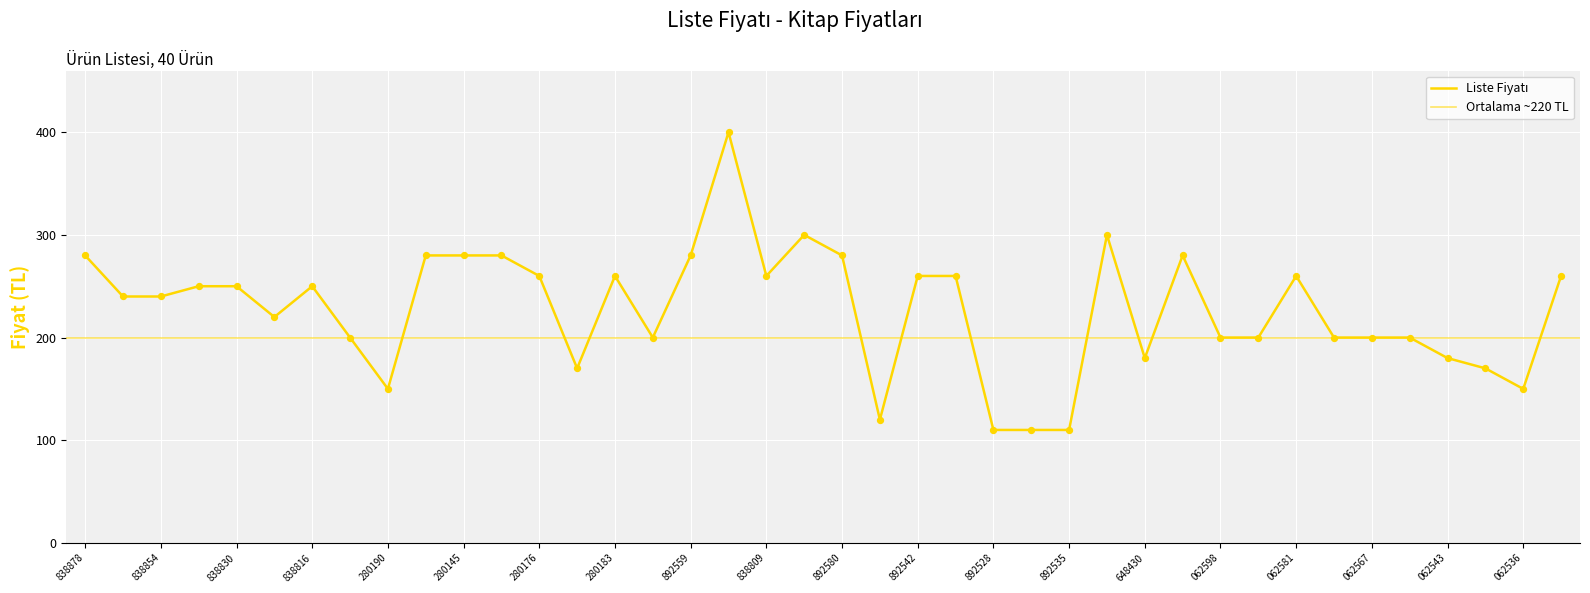

What is the ratio of the value at 9786050648430 to the value at 9786057062550?

0.9